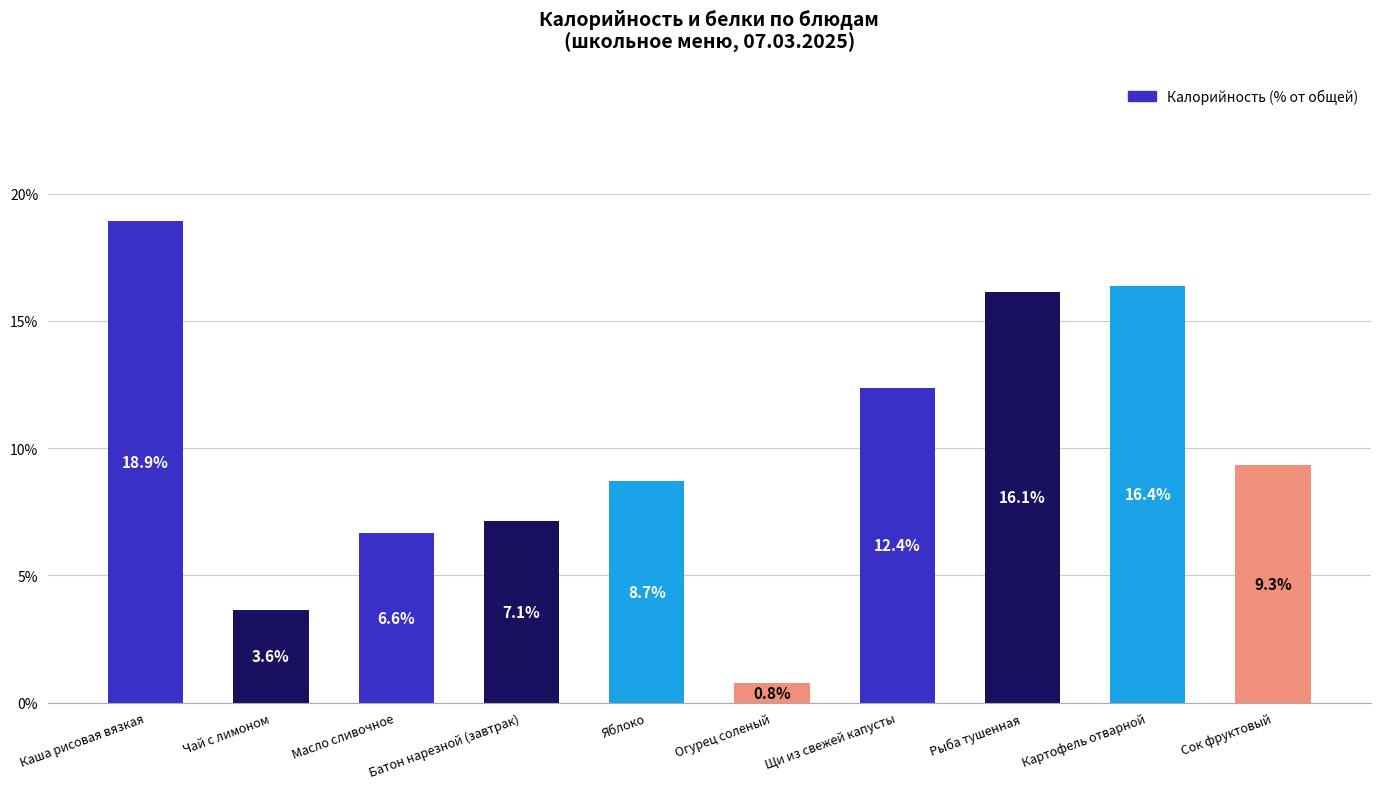

Rank the categories by value from lowest to highest.

Огурец соленый, Чай с лимоном, Масло сливочное, Батон нарезной (завтрак), Яблоко, Сок фруктовый, Щи из свежей капусты, Рыба тушенная, Картофель отварной, Каша рисовая вязкая